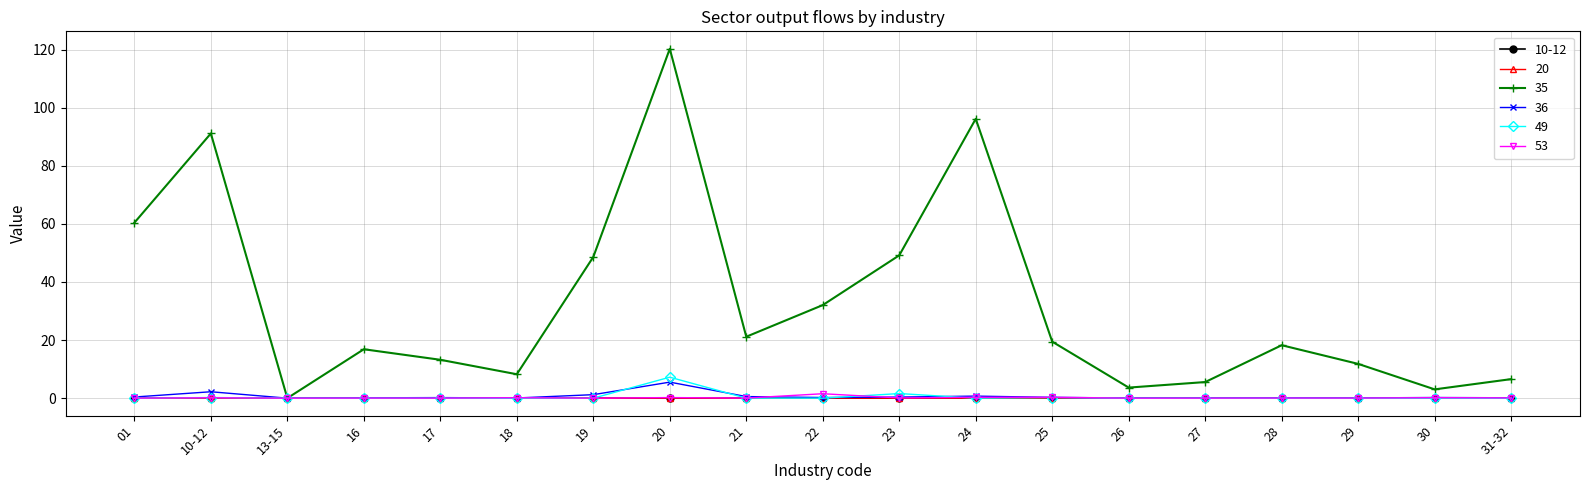

At which category is the sum across all series the highest?

20